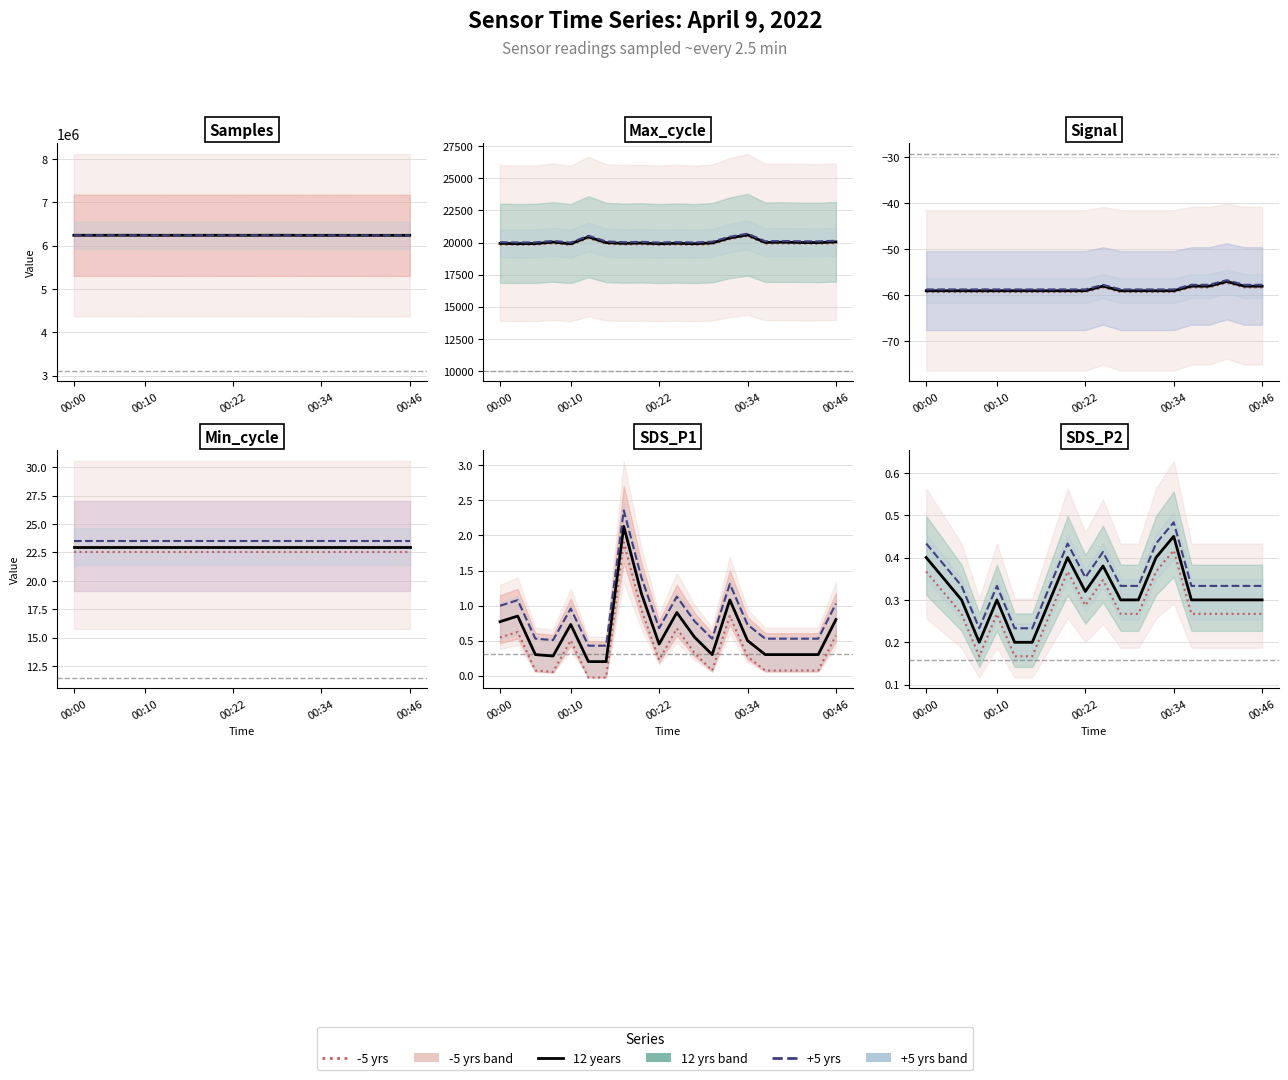

True or false: Max_cycle and SDS_P1 intersect in this chart.

False